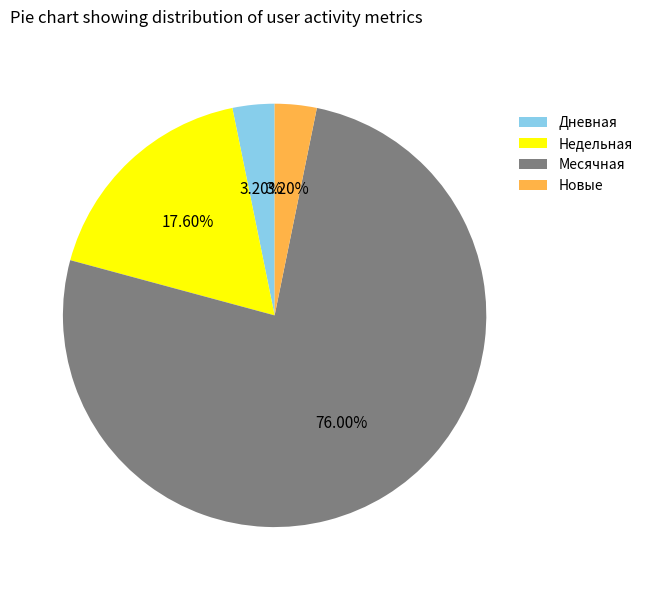

How many slices are in this pie chart?

4